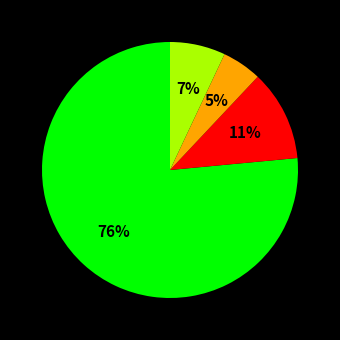

To the nearest percent, what is the average slice percentage?

25%